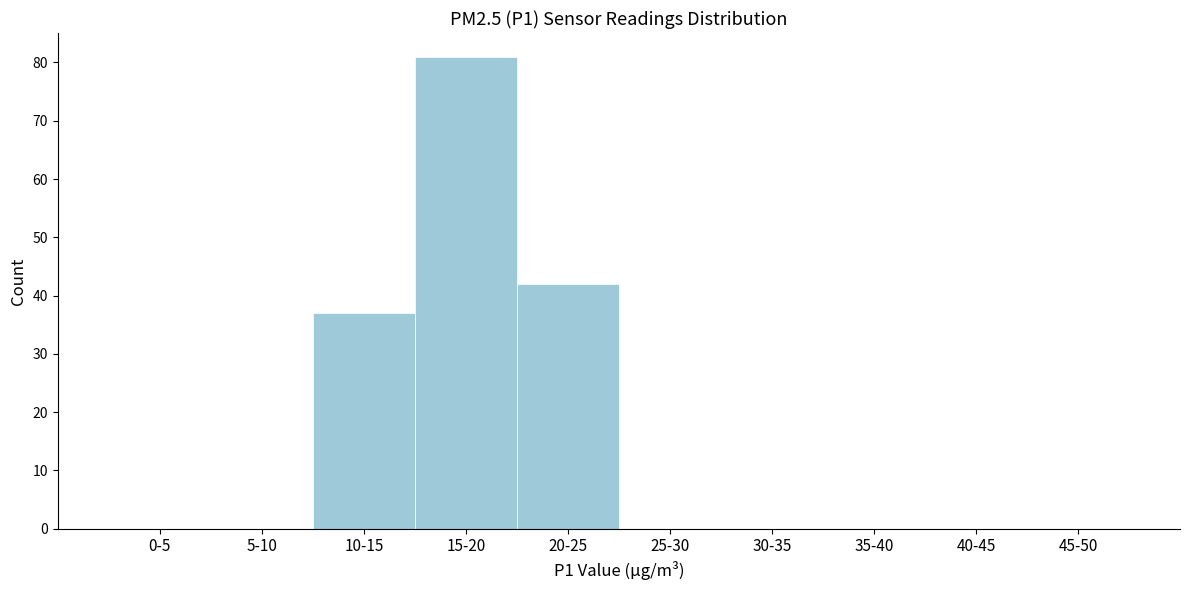

Reading left to right, transcribe all the data shown in this chart.

0-5=0	5-10=0	10-15=37	15-20=81	20-25=42	25-30=0	30-35=0	35-40=0	40-45=0	45-50=0